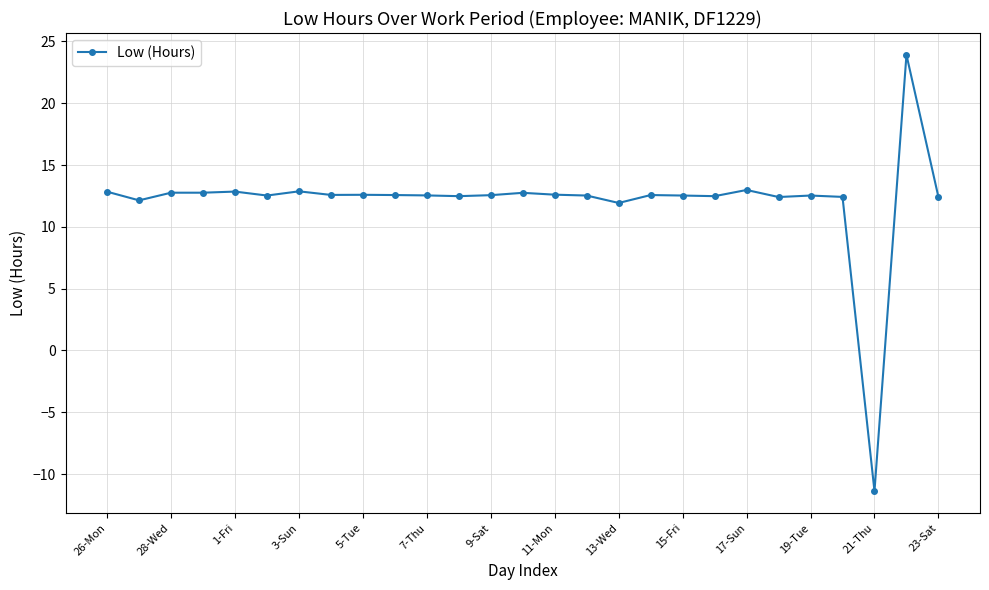

True or false: there are more than 0 points higher than both neighbors.

True